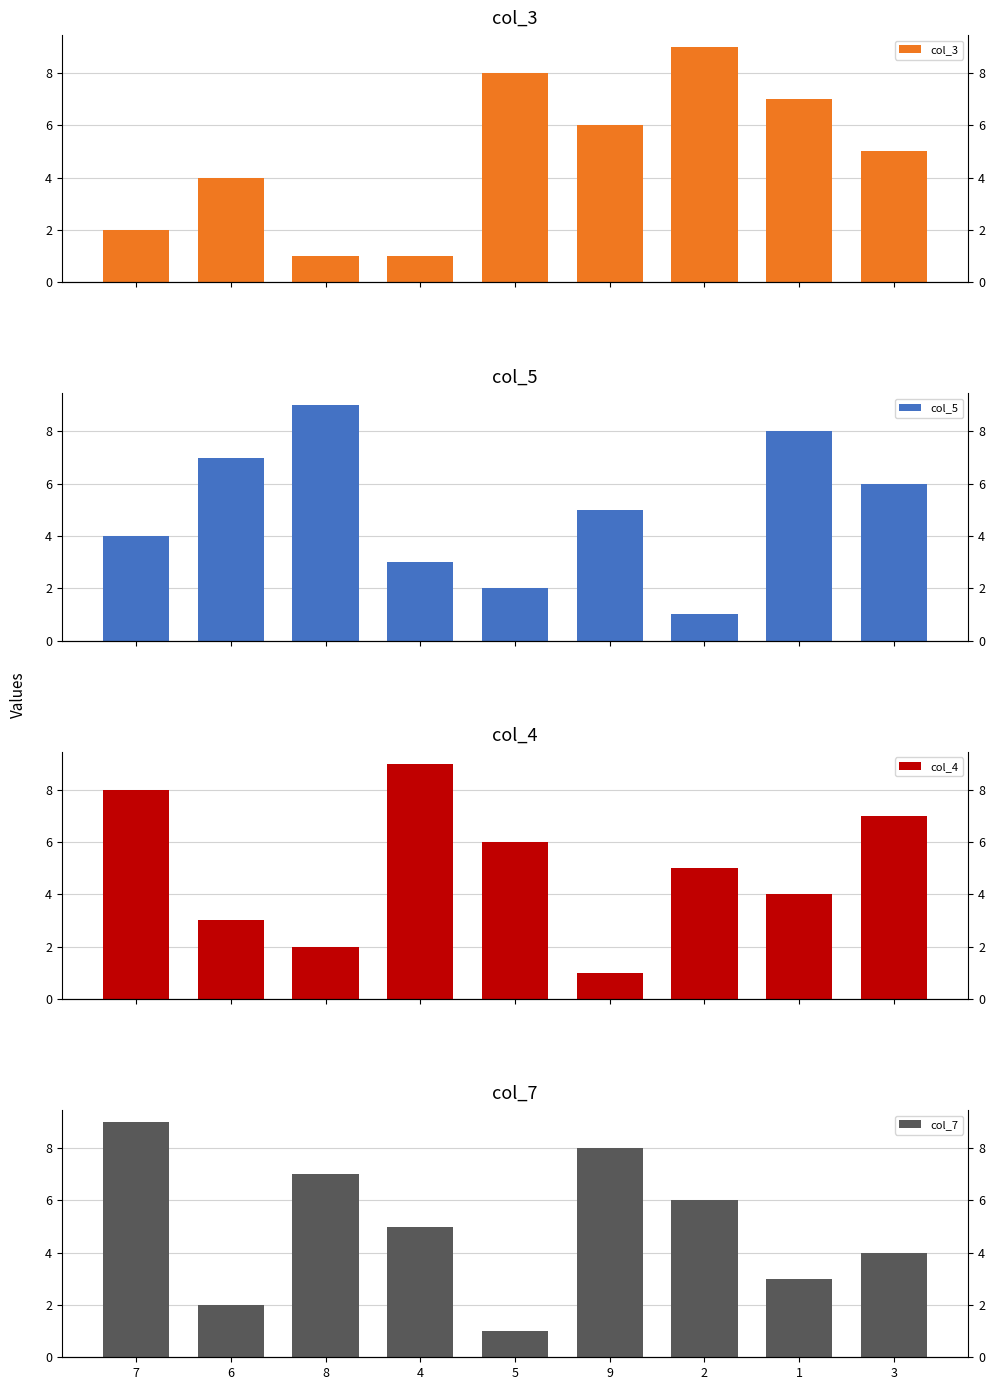

What is the value of the col_4 bar at the 5th from the left?

6